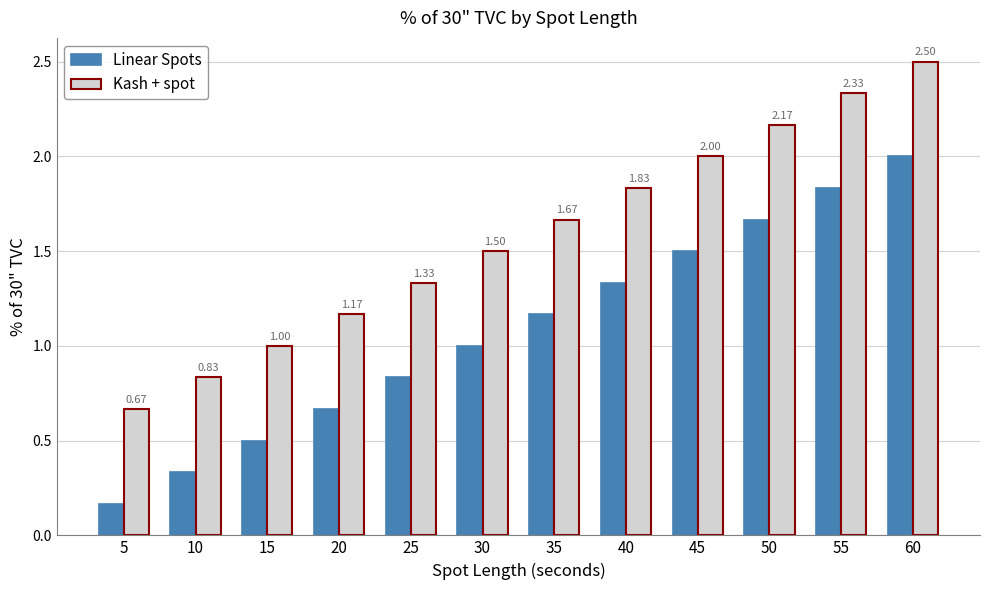

At which label is Kash + spot closest to 1?

15